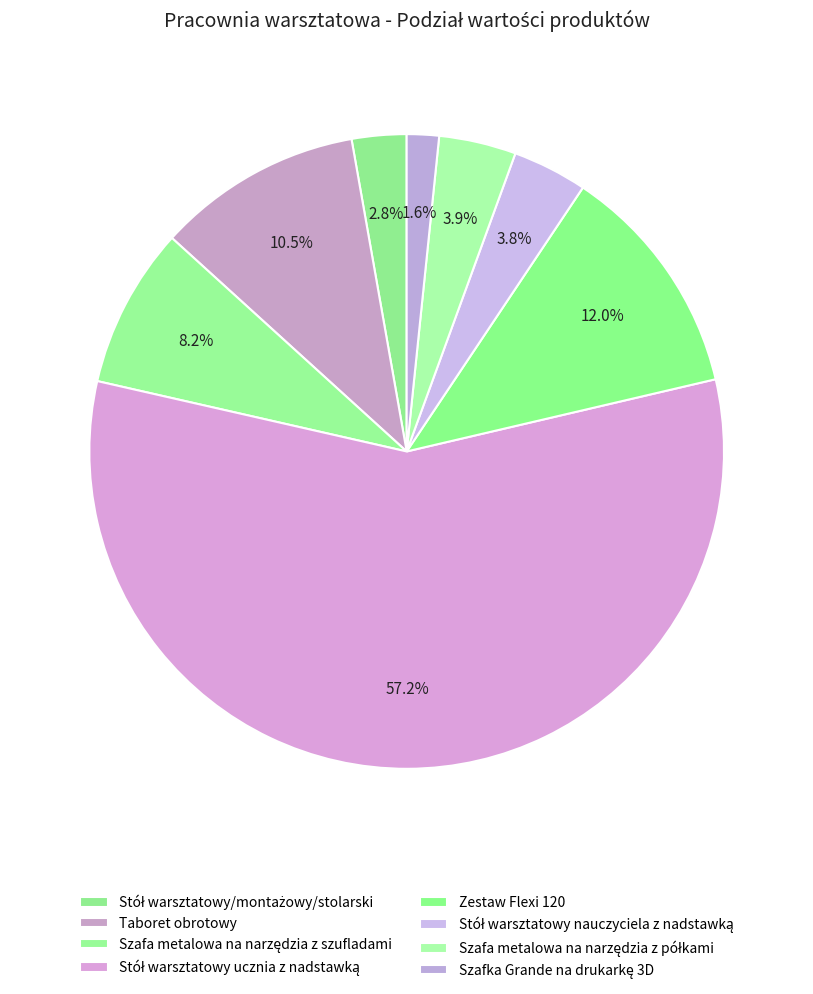

How many segments does this pie chart have?

8